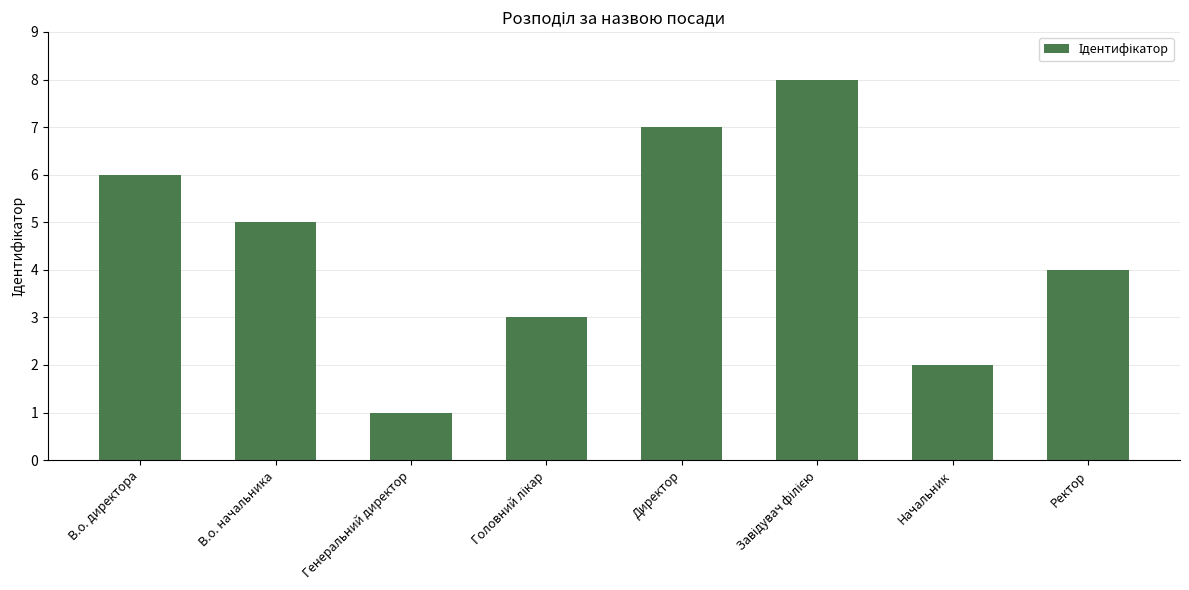

What is the ratio of the value at В.о. начальника to the value at Генеральний директор?

5.0